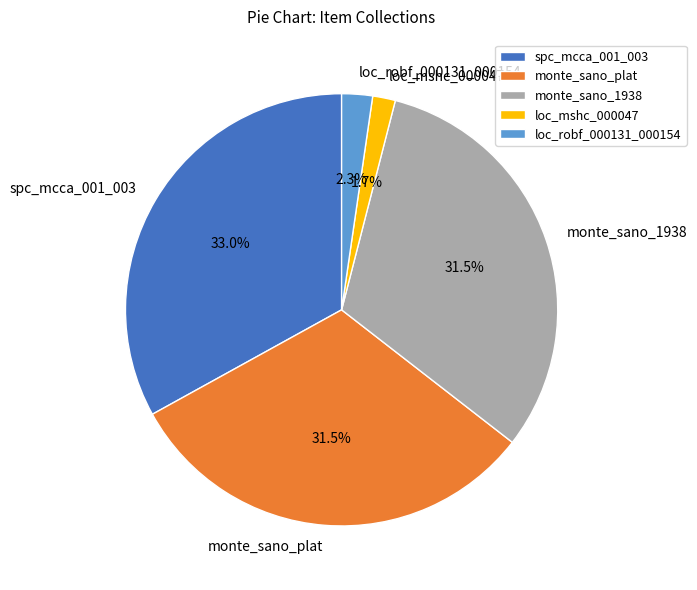

To the nearest percent, what is the combined percentage of loc_robf_000131_000154 and spc_mcca_001_003?

35%